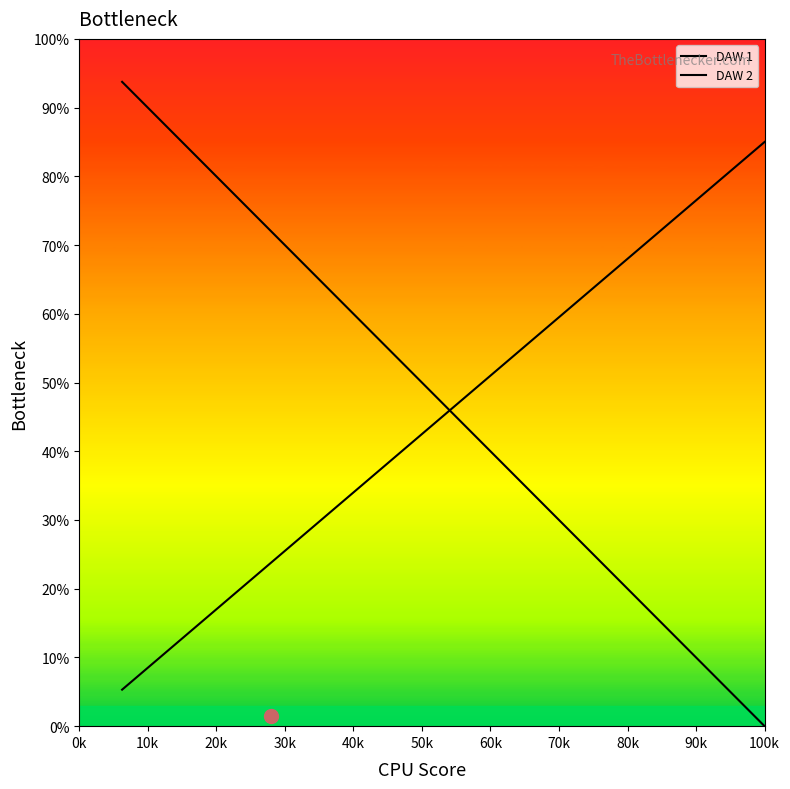

Reading left to right, transcribe all the data shown in this chart.

DAW 1: 93.8	87.5	81.2	75.0	68.8	62.5	56.2	50.0	43.8	37.5	31.2	25.0	18.8	12.5	6.2	0.0
DAW 2: 5.3	10.6	15.9	21.2	26.6	31.9	37.2	42.5	47.8	53.1	58.4	63.8	69.1	74.4	79.7	85.0